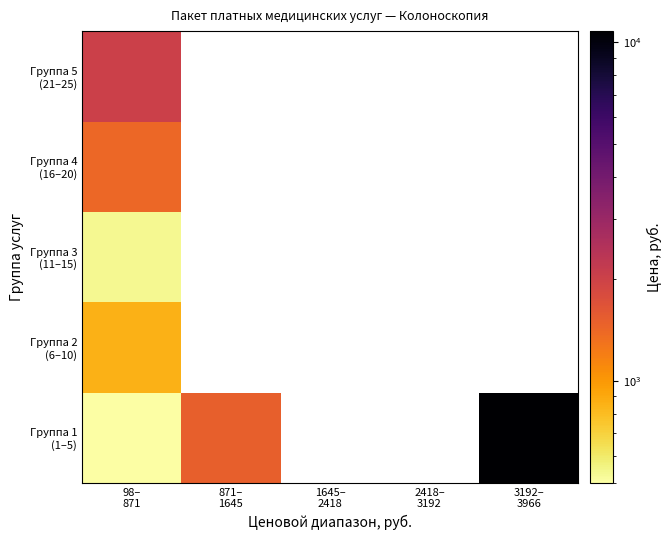

Count the number of data series in this chart.

5